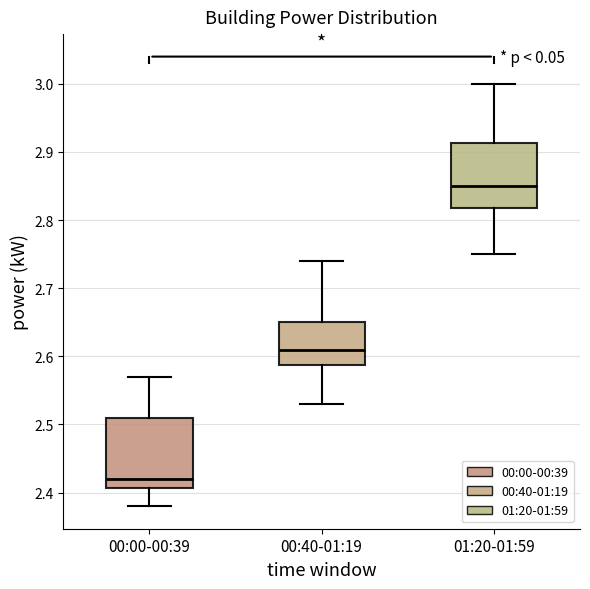

Which box has the highest median line?

01:20-01:59